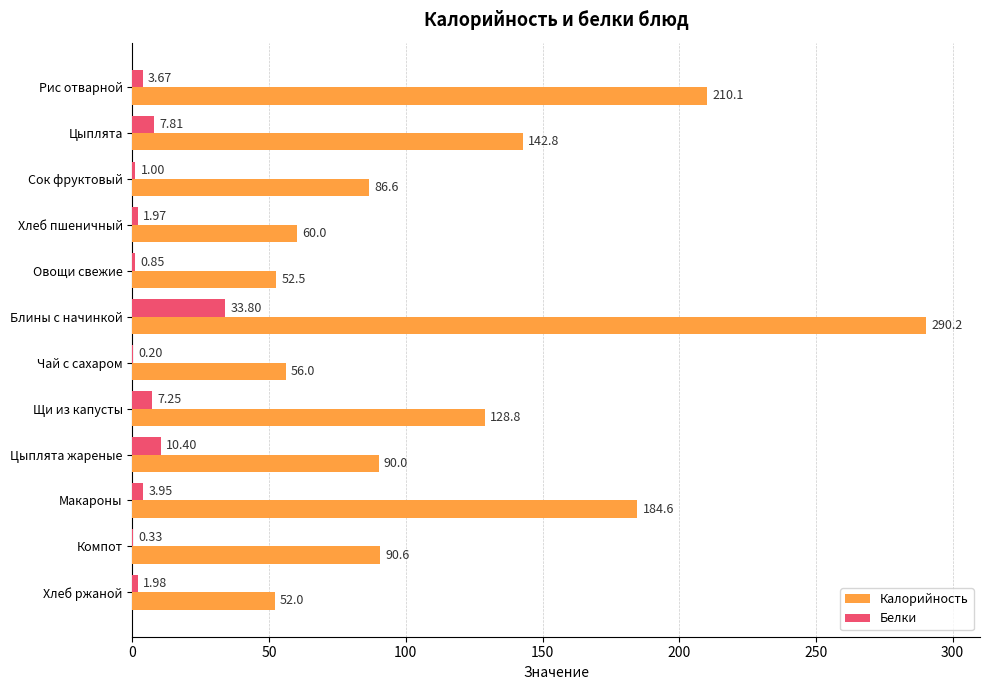

What is the sum of the Калорийность values at Хлеб ржаной and Цыплята жареные?

142.0